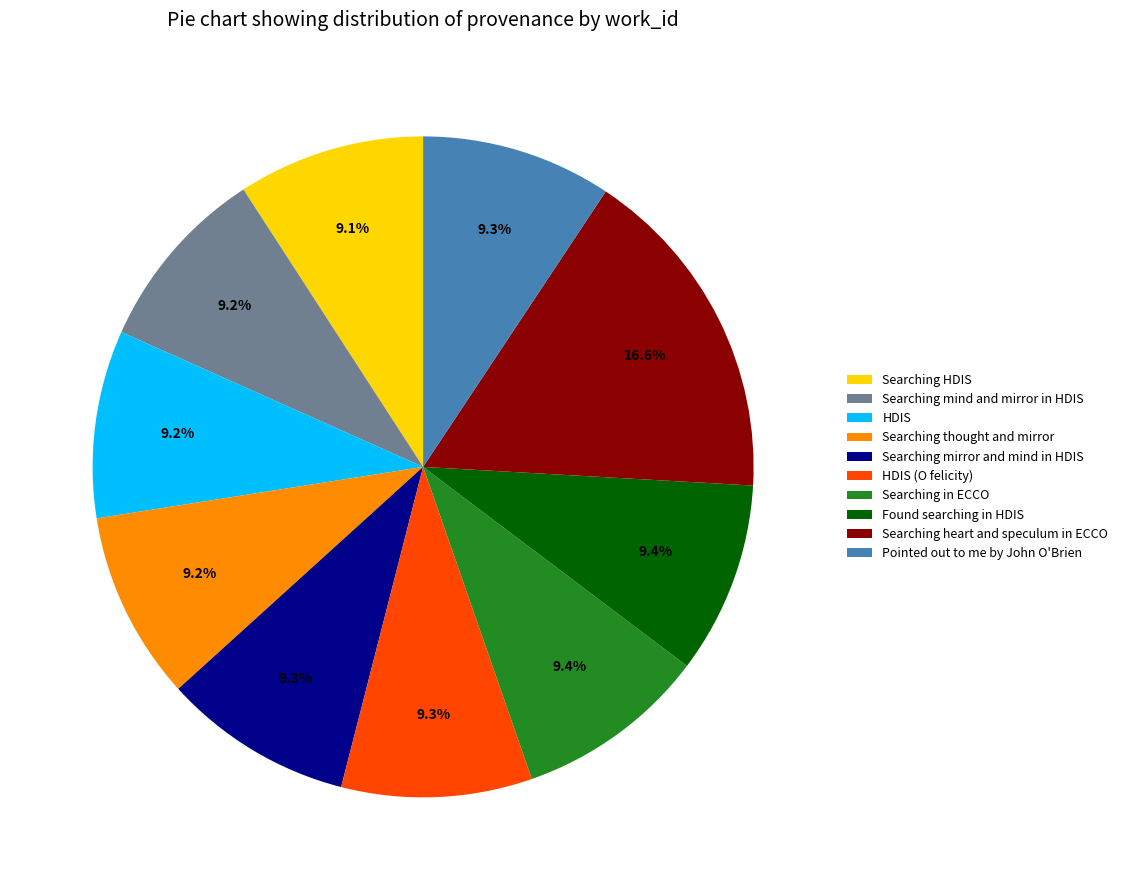

Is the sum of Searching thought and mirror and Searching mind and mirror in HDIS greater than half?

No